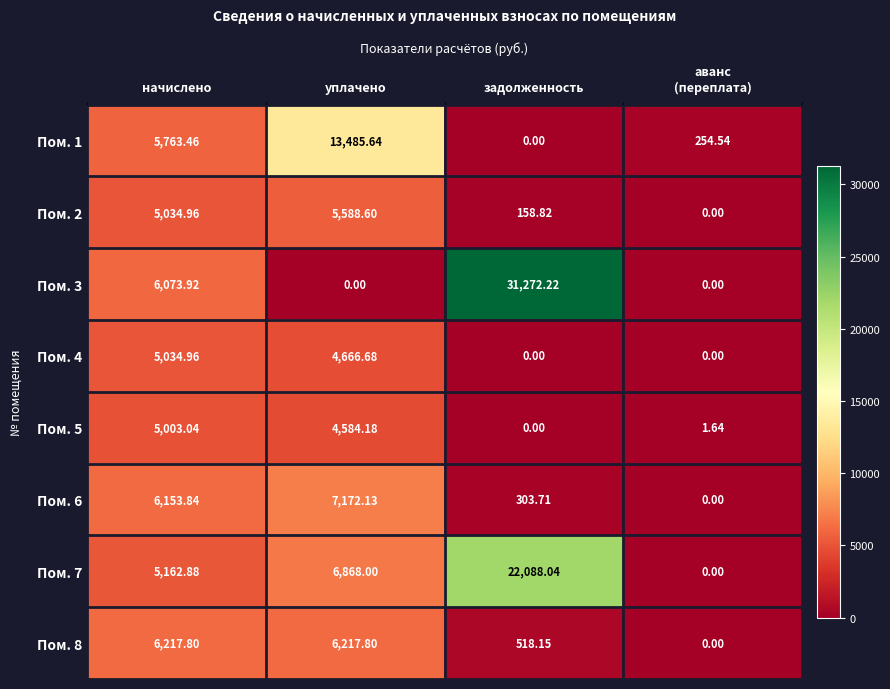

How many series are shown in this chart?

8